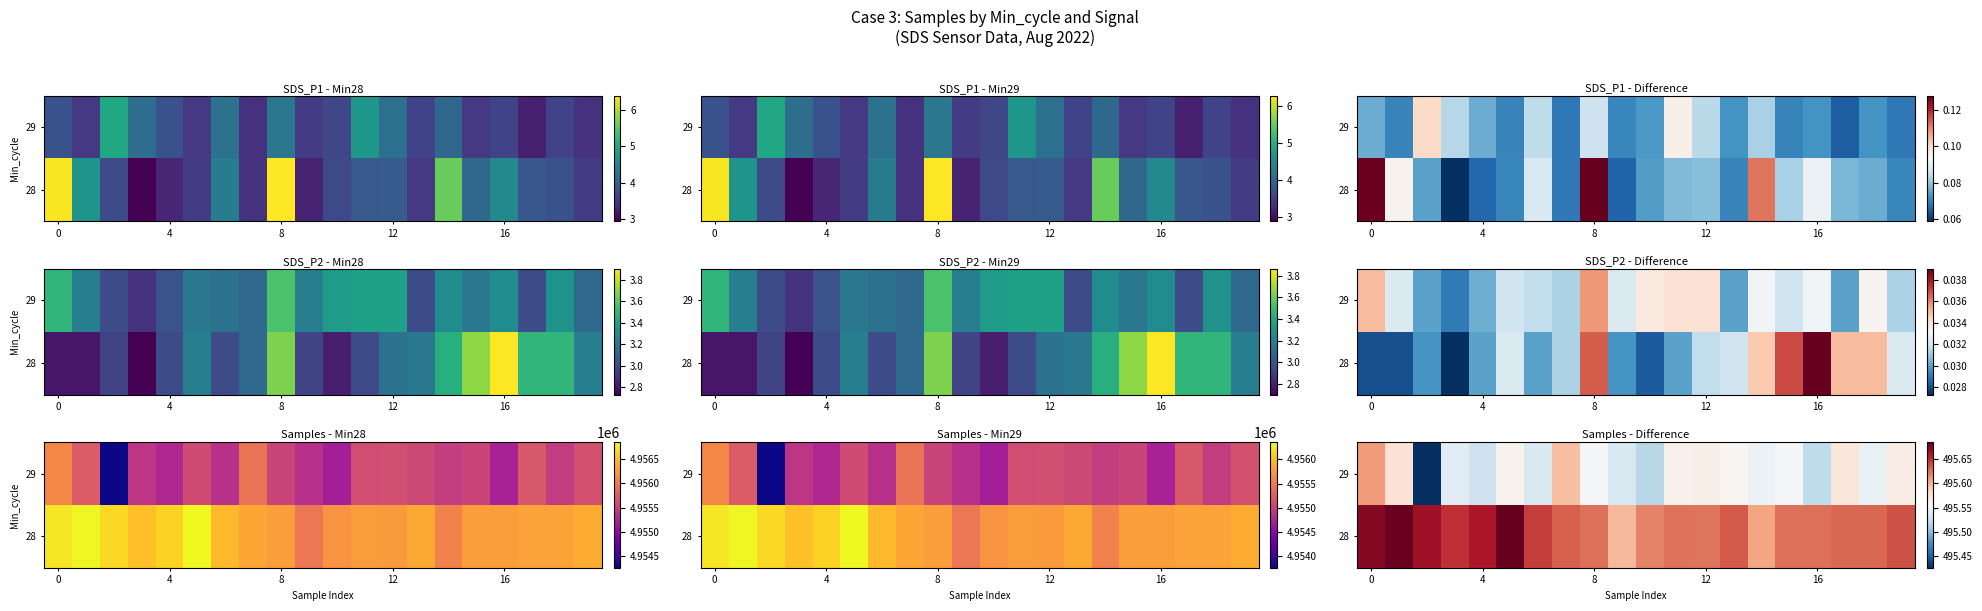

What is the spread (max minus min) of values at 19?

0.1